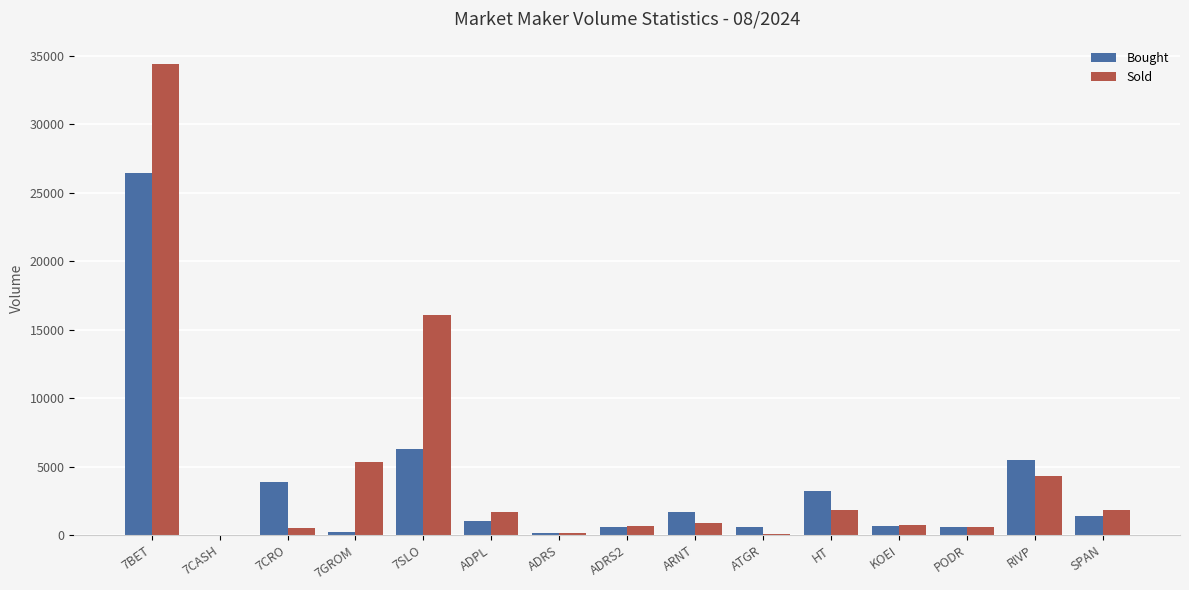

At which label does Bought first exceed 1055?

7BET